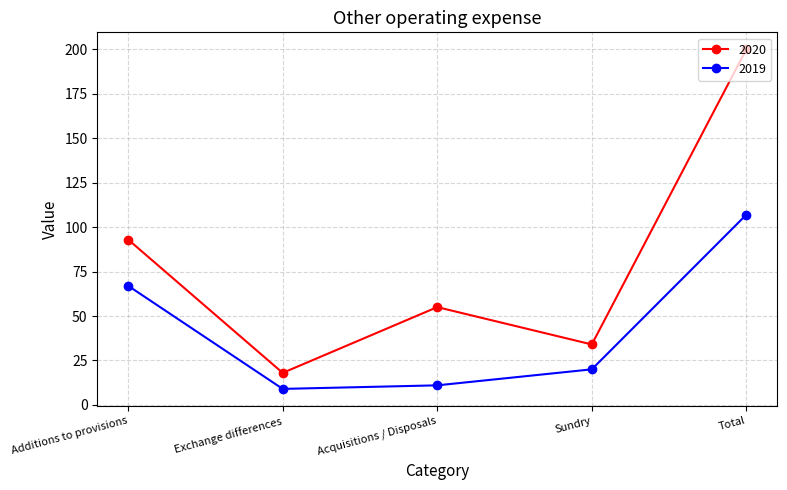

Rank the categories by 2019 value from lowest to highest.

Exchange differences, Acquisitions / Disposals, Sundry, Additions to provisions, Total